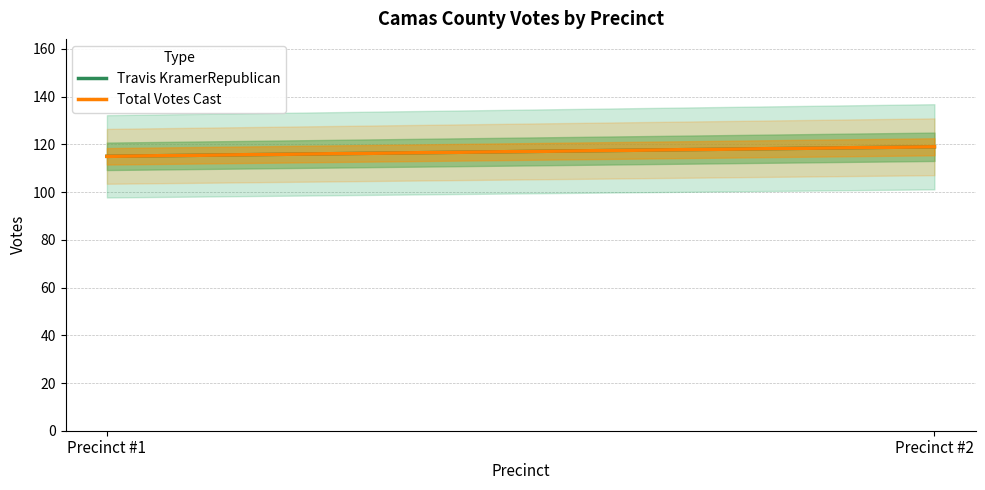

Is it true that Travis KramerRepublican equals 119 at Precinct #2?

True